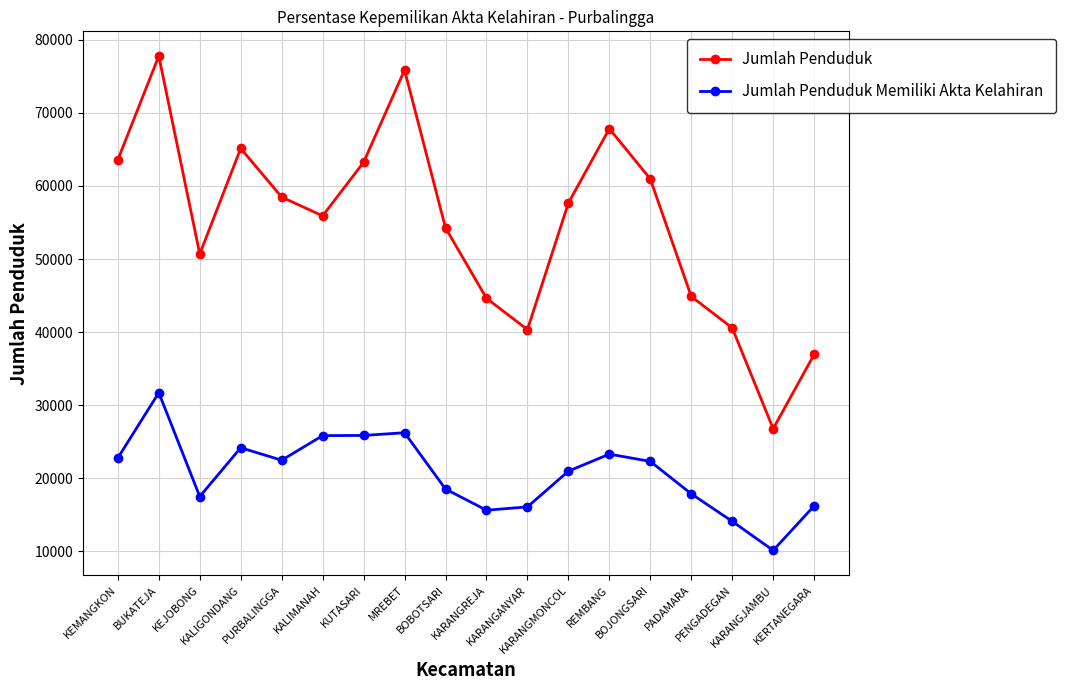

At which label does Jumlah Penduduk Memiliki Akta Kelahiran first exceed 22288?

KEMANGKON